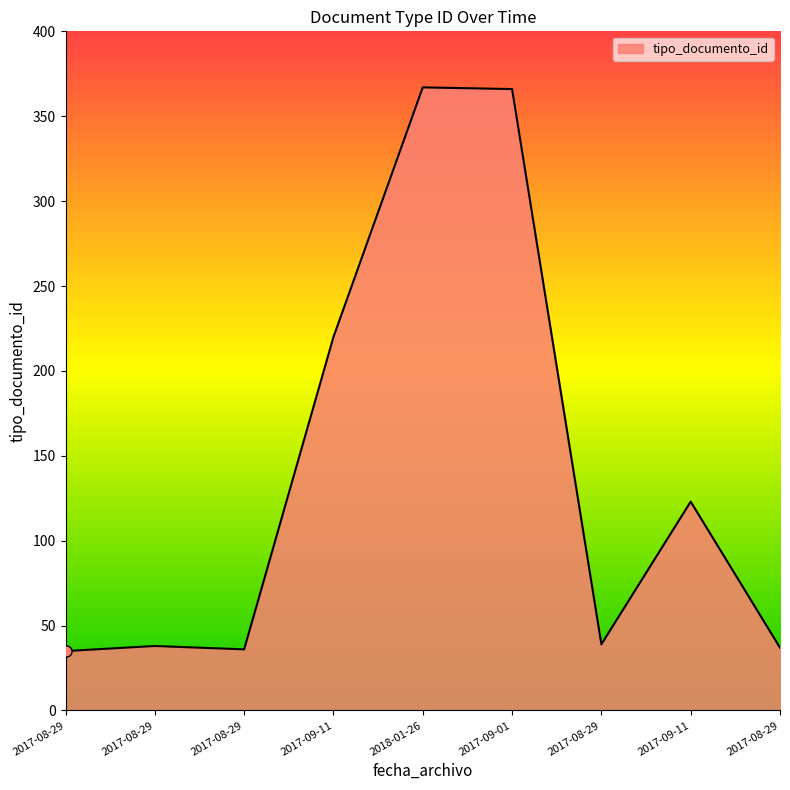

Rank the categories by value from highest to lowest.

2018-01-26, 2017-09-01, 2017-09-11, 2017-09-11, 2017-08-29, 2017-08-29, 2017-08-29, 2017-08-29, 2017-08-29